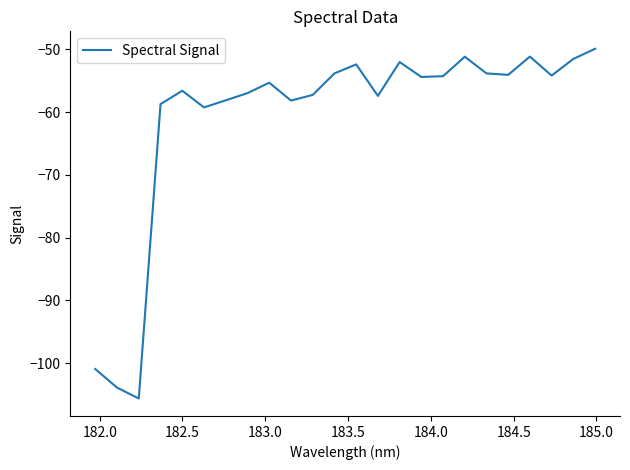

What is the greatest value displayed?

-49.9